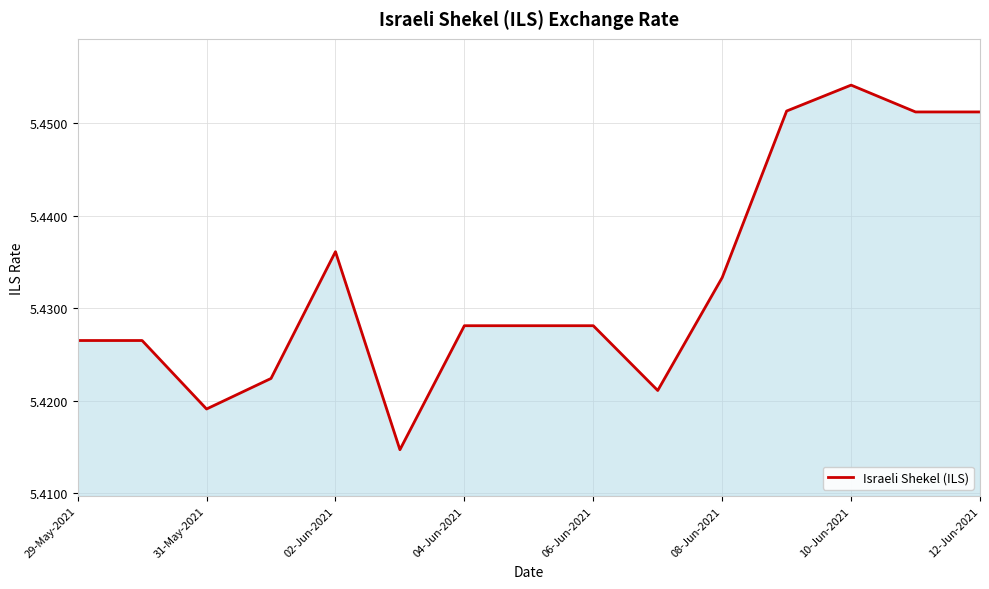

Does the chart display data point markers on the line(s)?

No